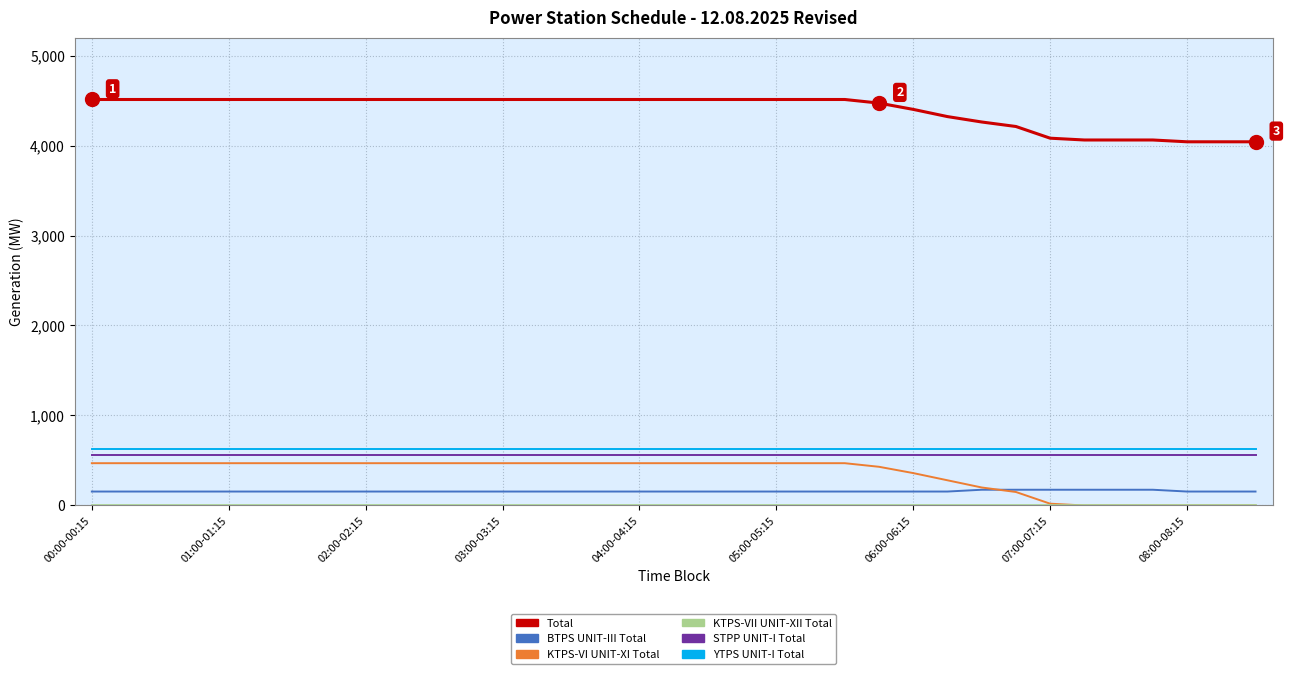

What is the highest value of the BTPS UNIT-III Total series?

175.0